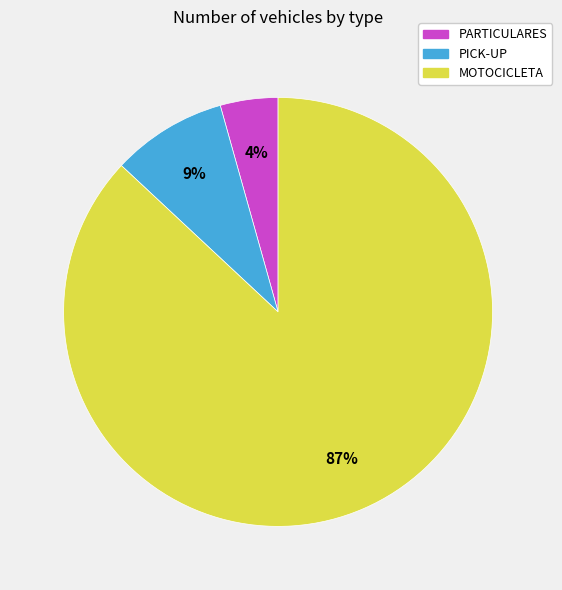

Do MOTOCICLETA and PARTICULARES together represent more than half of the pie?

Yes